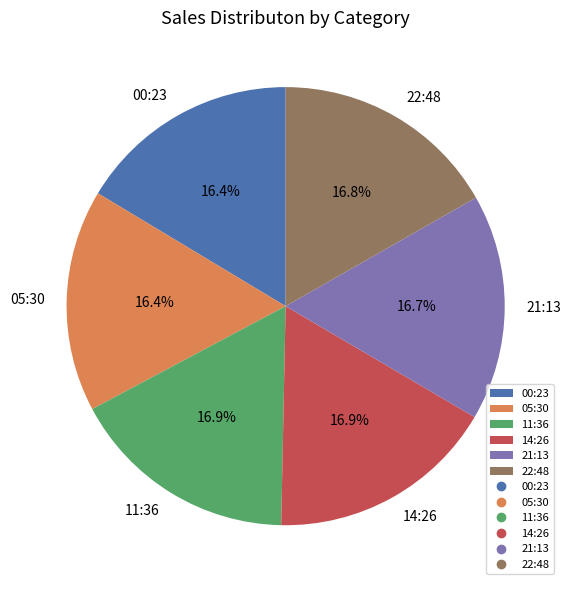

What percentage do 21:13 and 00:23 together represent?

33.1%